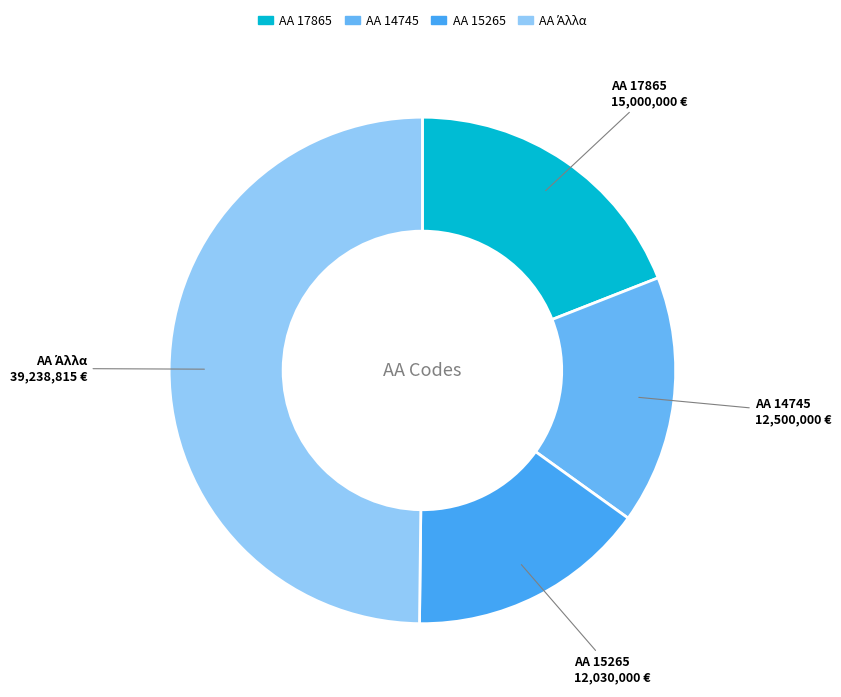

Is it true that ΑΑ 17865 is 8% of the pie?

False